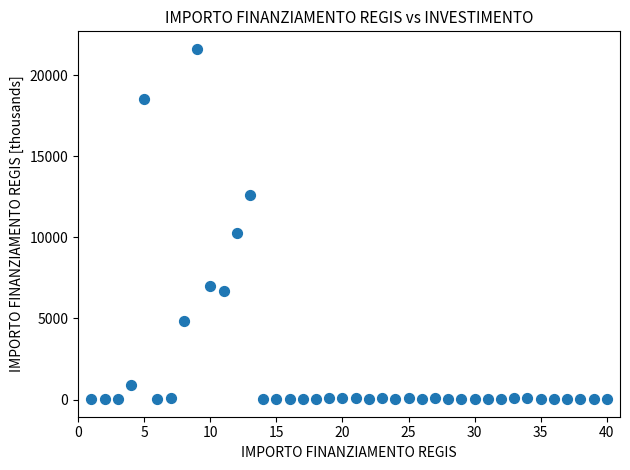

What Y value in the scatter plot is closest to 10820?

10267.2